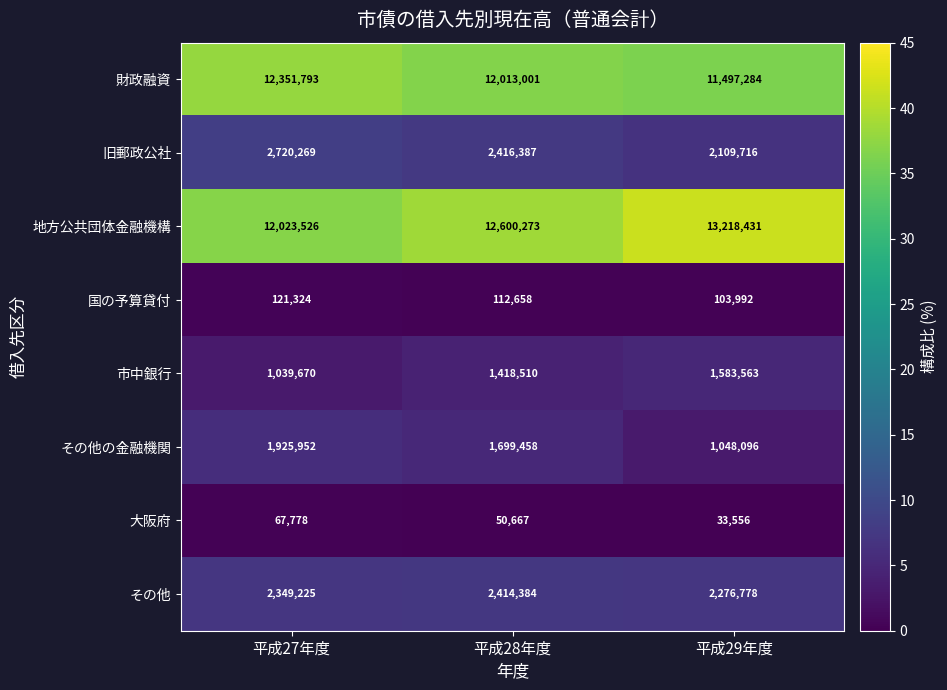

Rank the series by their maximum value, from highest to lowest.

地方公共団体金融機構, 財政融資, 旧郵政公社, その他, その他の金融機関, 市中銀行, 国の予算貸付, 大阪府